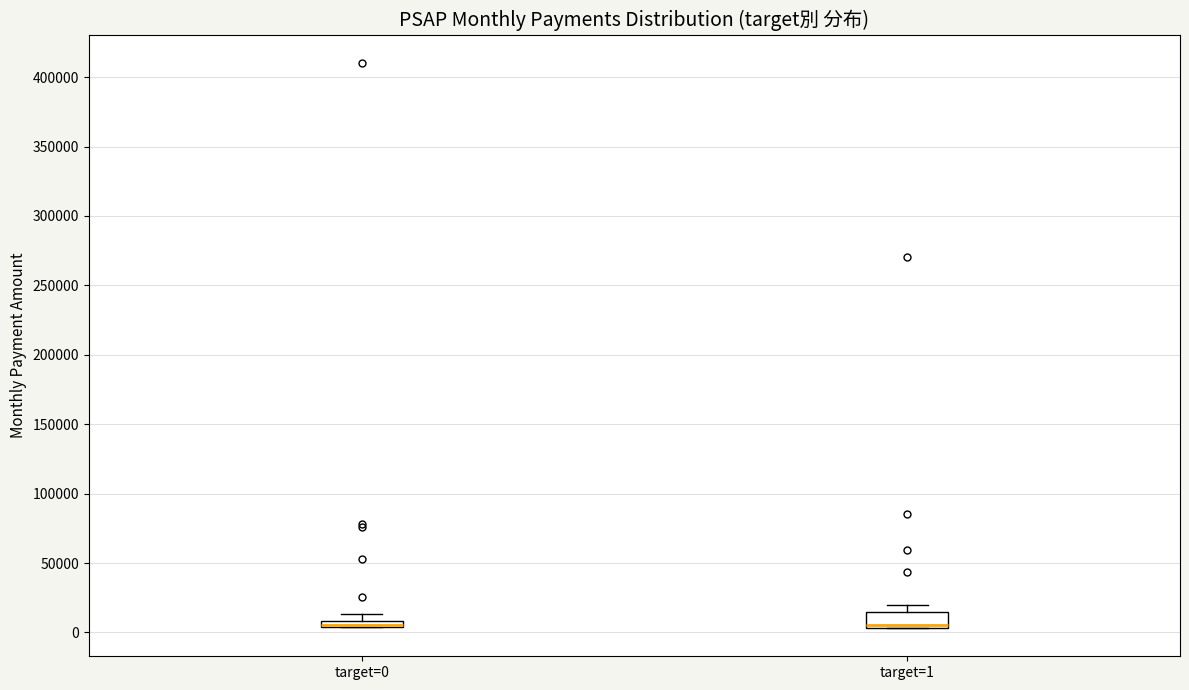

Where is the upper edge of the box for target=1 on the y-axis? The values are not printed on the chart, so give them approximately, as read against the axis.

15000